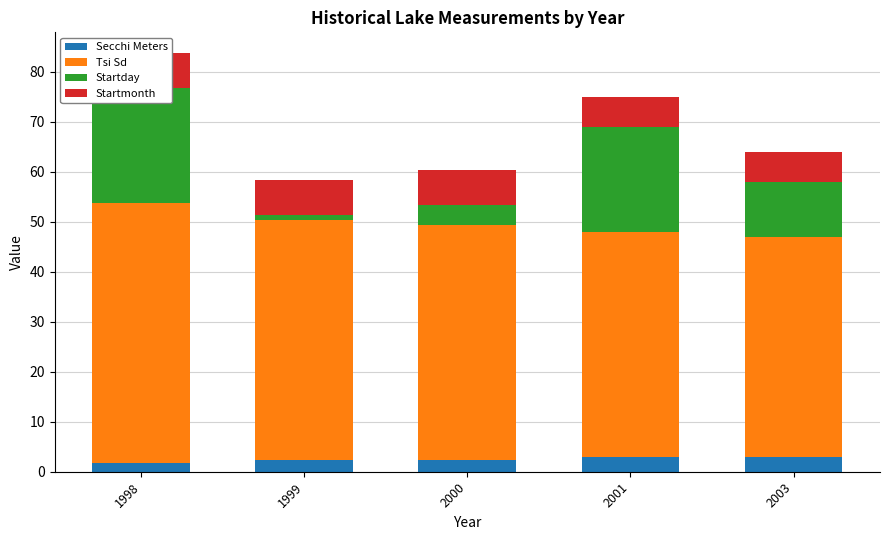

What is the value of the Startmonth bar at the 2nd from the left?

7.0